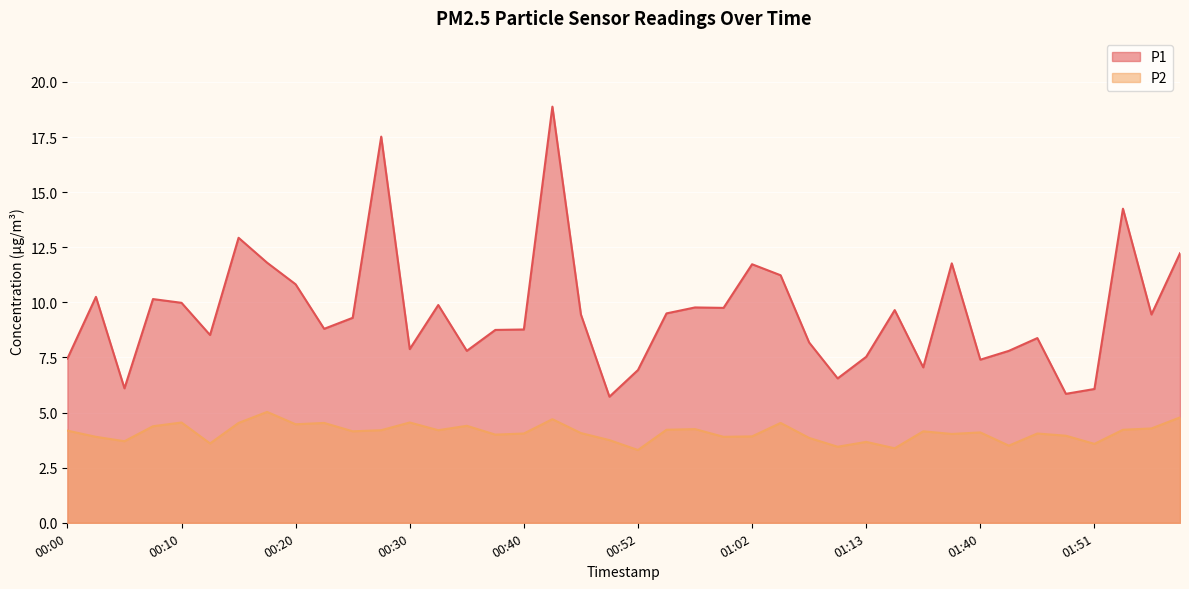

What is the label of the 6th point from the left?

00:13